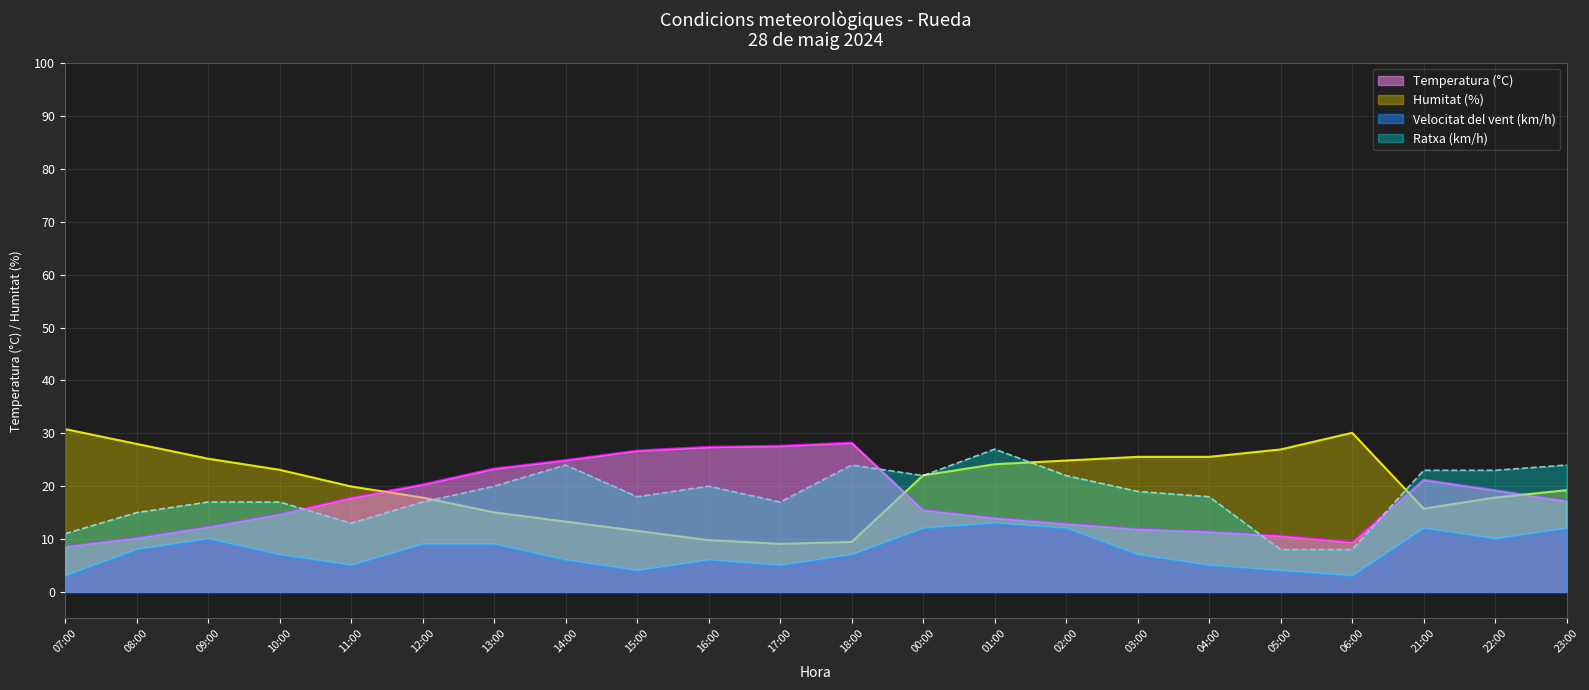

Reading left to right, transcribe all the data shown in this chart.

Temperatura (°C): 8.6	10.2	12.3	14.7	17.8	20.3	23.3	24.9	26.7	27.4	27.6	28.2	15.5	14.0	12.9	11.9	11.4	10.6	9.4	21.2	19.2	17.2
Humitat (%): 30.8	28.0	25.2	23.1	19.9	17.8	15.0	13.3	11.5	9.8	9.1	9.4	22.0	24.1	24.8	25.5	25.5	26.9	30.1	15.7	17.8	19.2
Velocitat del vent (km/h): 3.0	8.0	10.0	7.0	5.0	9.0	9.0	6.0	4.0	6.0	5.0	7.0	12.0	13.0	12.0	7.0	5.0	4.0	3.0	12.0	10.0	12.0
Ratxa (km/h): 11.0	15.0	17.0	17.0	13.0	17.0	20.0	24.0	18.0	20.0	17.0	24.0	22.0	27.0	22.0	19.0	18.0	8.0	8.0	23.0	23.0	24.0